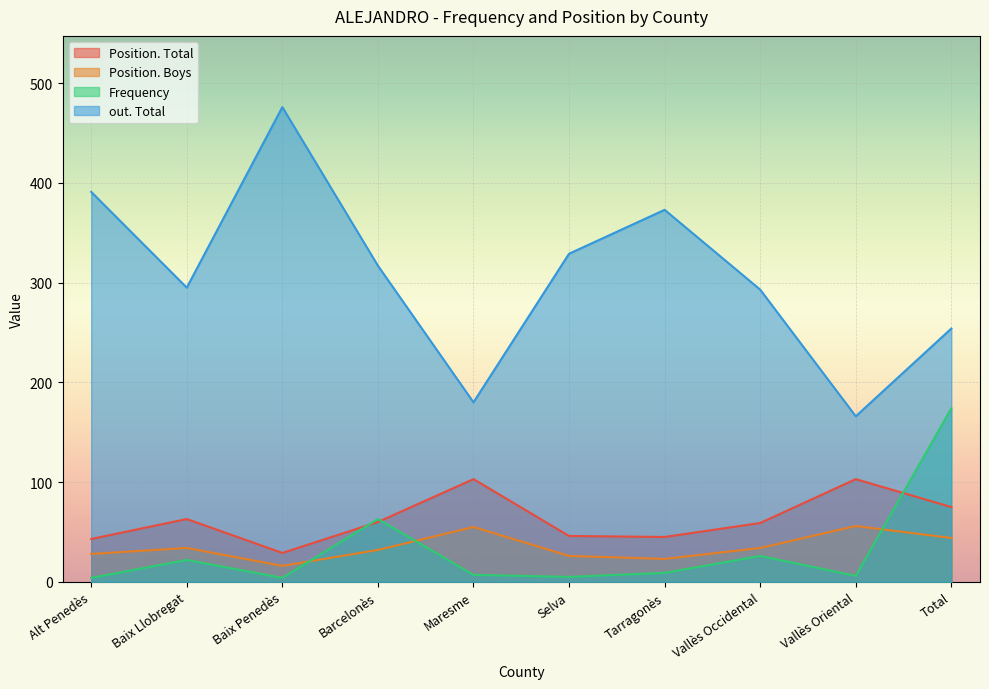

Rank the series at Barcelonès from highest to lowest value.

out. Total, Frequency, Position. Total, Position. Boys